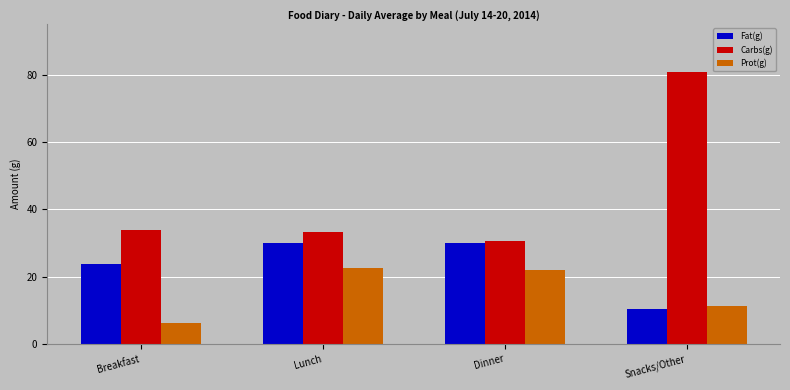

True or false: Fat(g) has a value of 10.4 at Dinner.

False